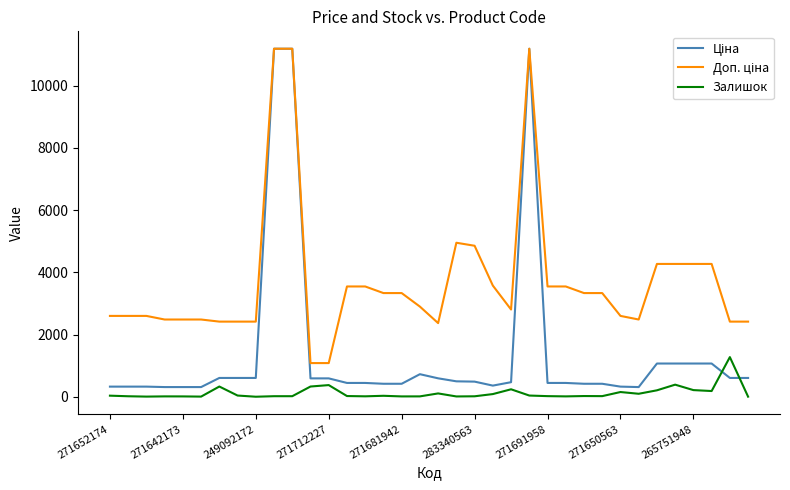

What is the maximum value shown in the chart?

11188.2